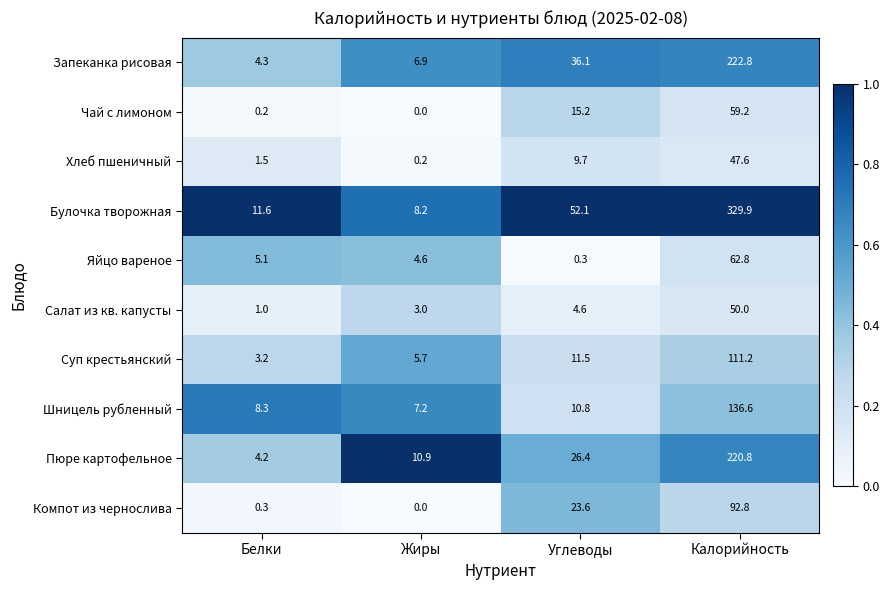

Rank the series by their maximum value, from lowest to highest.

Хлеб пшеничный, Салат из кв. капусты, Чай с лимоном, Яйцо вареное, Компот из чернослива, Суп крестьянский, Шницель рубленный, Пюре картофельное, Запеканка рисовая, Булочка творожная